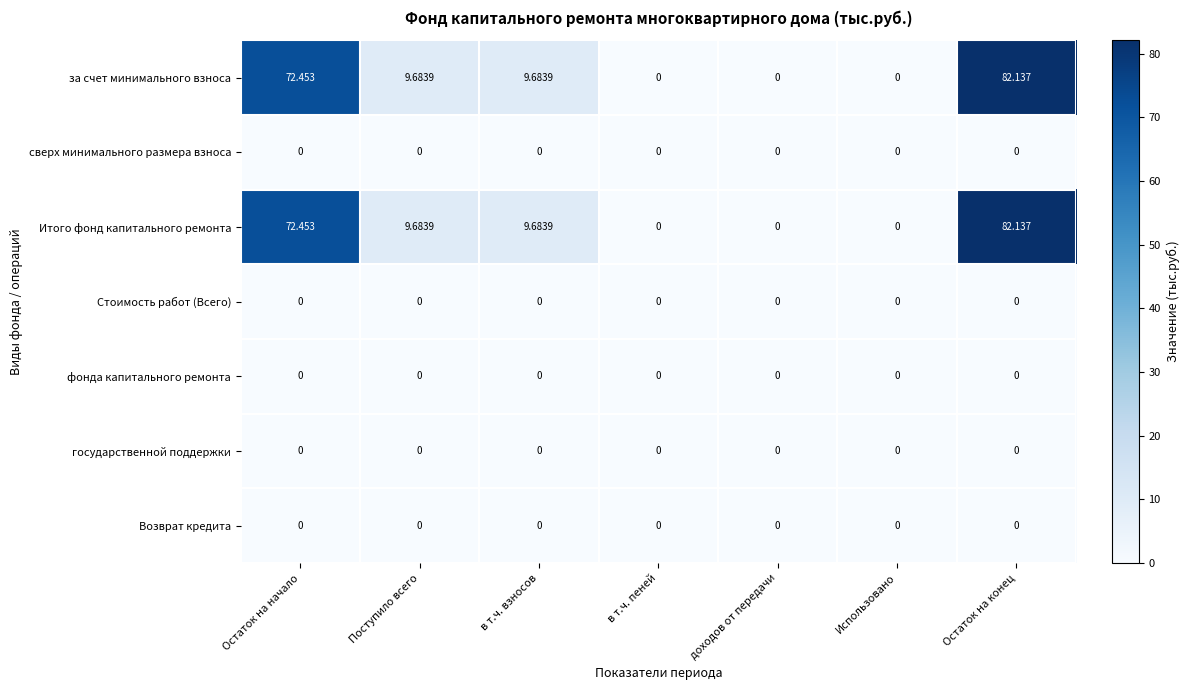

At which category is the sum across all series the highest?

Остаток на конец